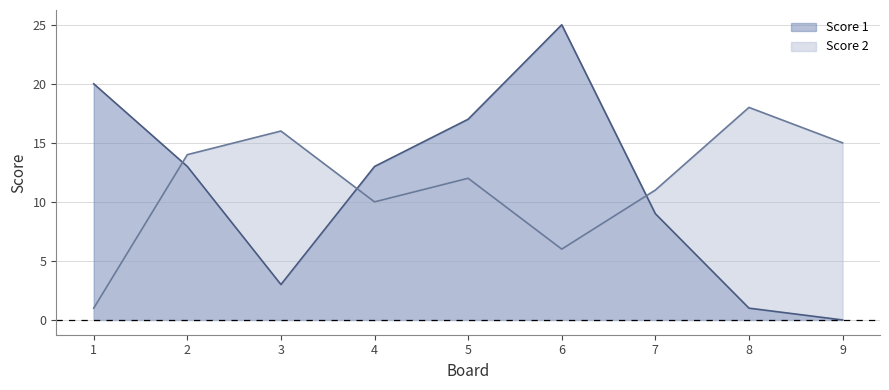

What is the average value of the Score 1 series?

11